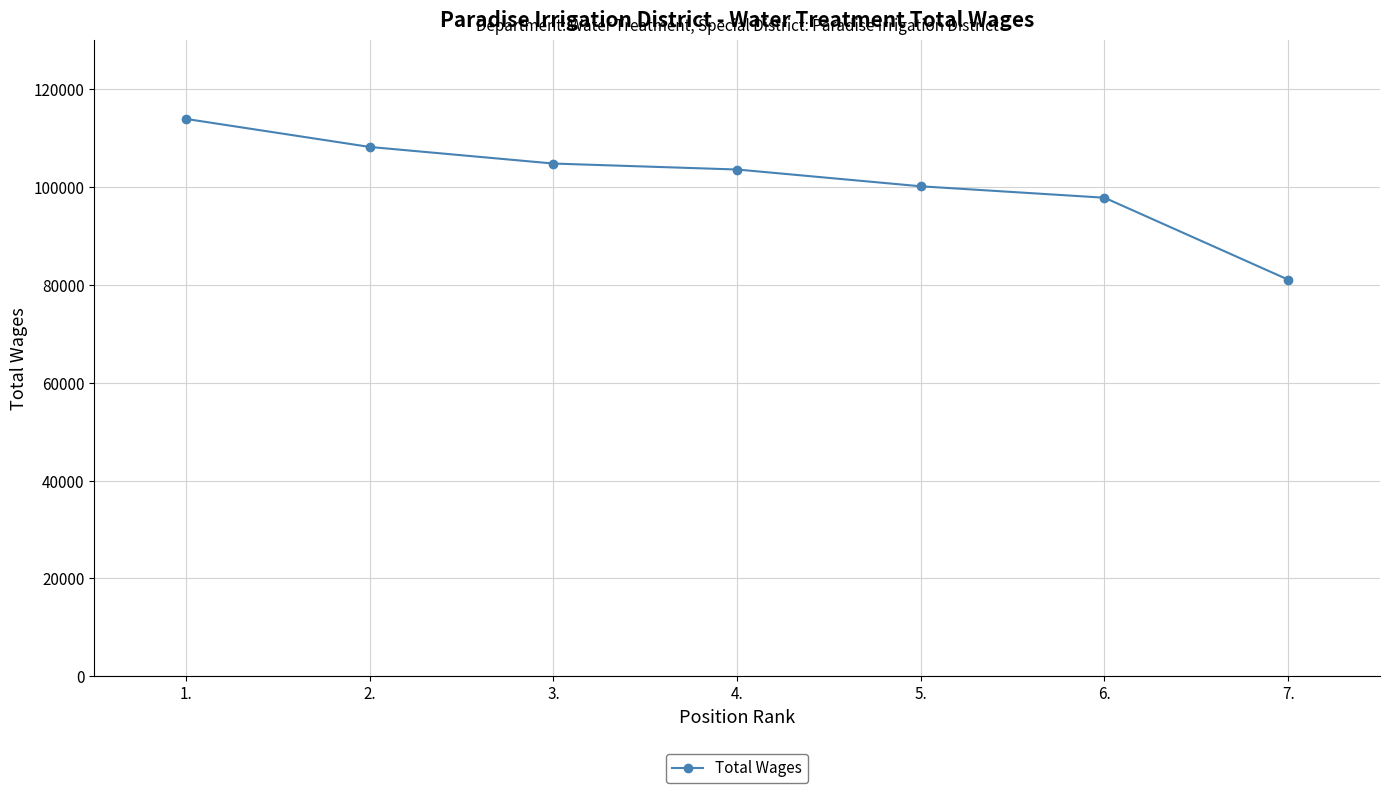

Where does the data first go above 103585?

1.